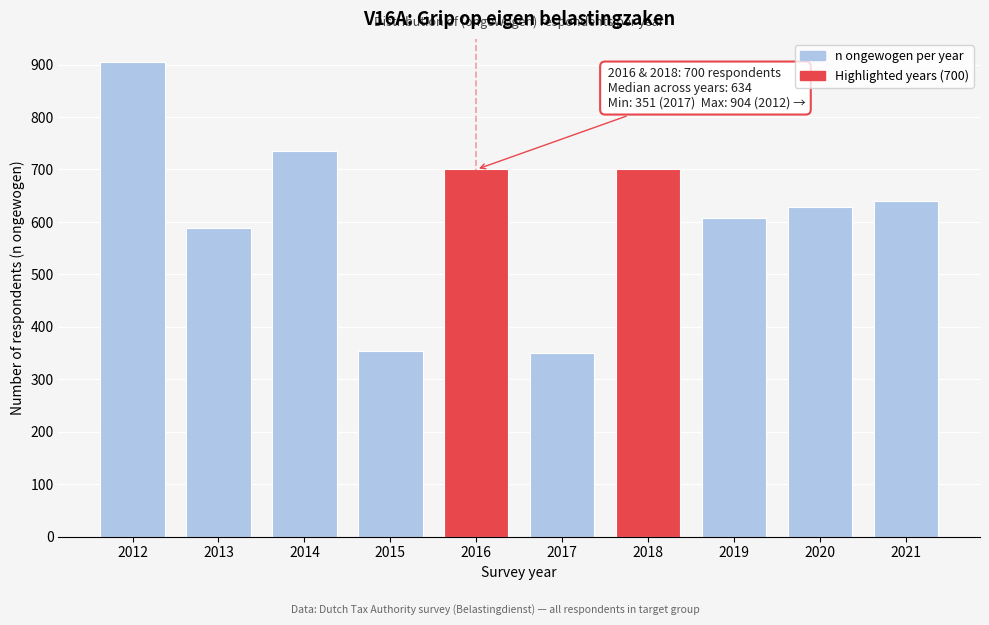

The chart shows a value of 700 at 2018. True or false?

True